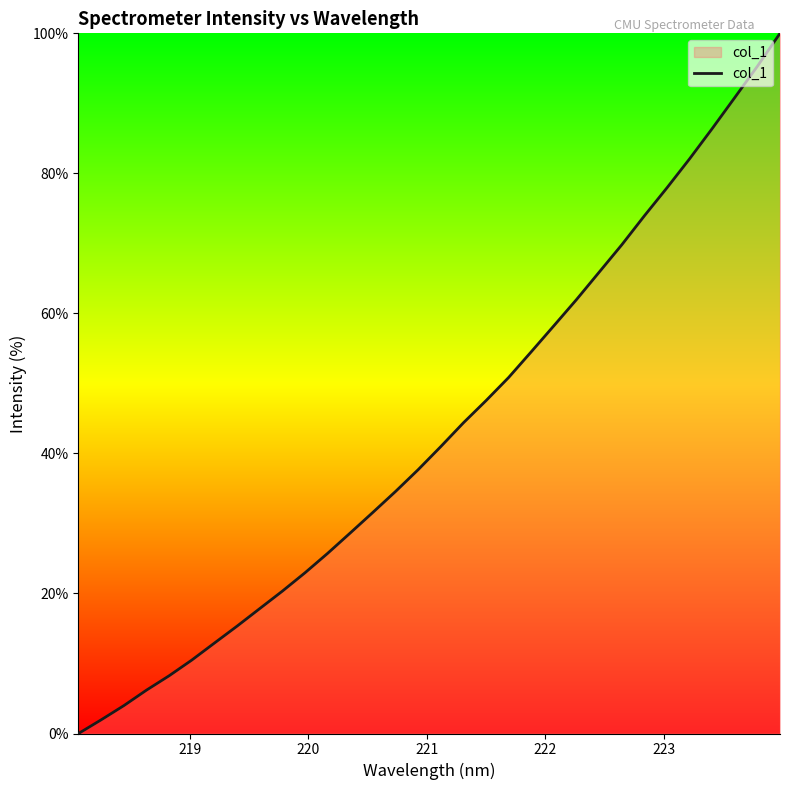

What is the maximum value shown in the chart?

100.0